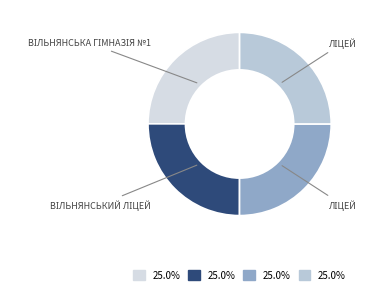

Which category has the smallest portion of the pie?

Вільнянська гімназія №1